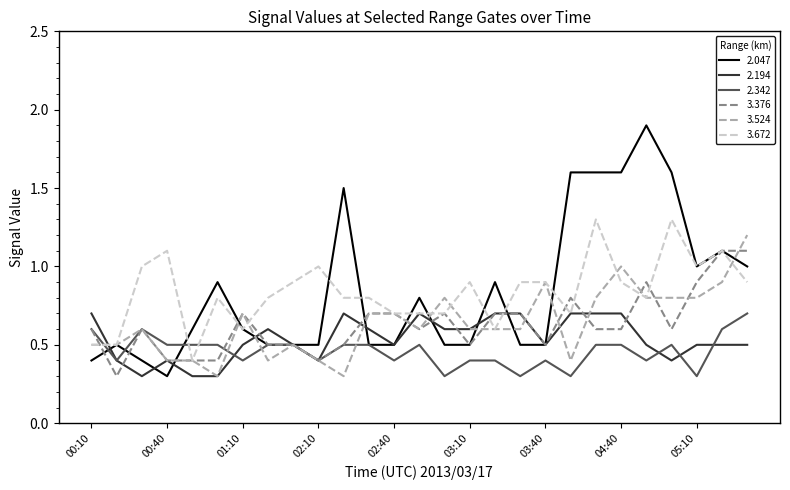

Reading right to left, transcribe all the data shown in this chart.

2.047: 1.0	1.1	1.0	1.6	1.9	1.6	1.6	1.6	0.5	0.5	0.9	0.5	0.5	0.8	0.5	0.5	1.5	0.5	0.5	0.5	0.6	0.9	0.6	0.3	0.4	0.5	0.4
2.194: 0.5	0.5	0.5	0.4	0.5	0.7	0.7	0.7	0.5	0.7	0.7	0.6	0.6	0.7	0.5	0.6	0.7	0.4	0.5	0.6	0.5	0.3	0.3	0.4	0.3	0.4	0.7
2.342: 0.7	0.6	0.3	0.5	0.4	0.5	0.5	0.3	0.4	0.3	0.4	0.4	0.3	0.5	0.4	0.5	0.5	0.4	0.5	0.5	0.4	0.5	0.5	0.5	0.6	0.4	0.6
3.376: 1.1	1.1	0.9	0.6	0.9	0.6	0.6	0.8	0.5	0.7	0.7	0.5	0.7	0.6	0.7	0.7	0.5	0.4	0.5	0.5	0.7	0.4	0.4	0.4	0.6	0.3	0.6
3.524: 1.2	0.9	0.8	0.8	0.8	1.0	0.8	0.4	0.9	0.6	0.6	0.6	0.8	0.6	0.7	0.7	0.3	0.4	0.5	0.4	0.7	0.3	0.4	0.4	0.6	0.5	0.5
3.672: 0.9	1.1	1.0	1.3	0.8	0.9	1.3	0.7	0.9	0.9	0.6	0.9	0.7	0.7	0.7	0.8	0.8	1.0	0.9	0.8	0.6	0.8	0.4	1.1	1.0	0.5	0.5